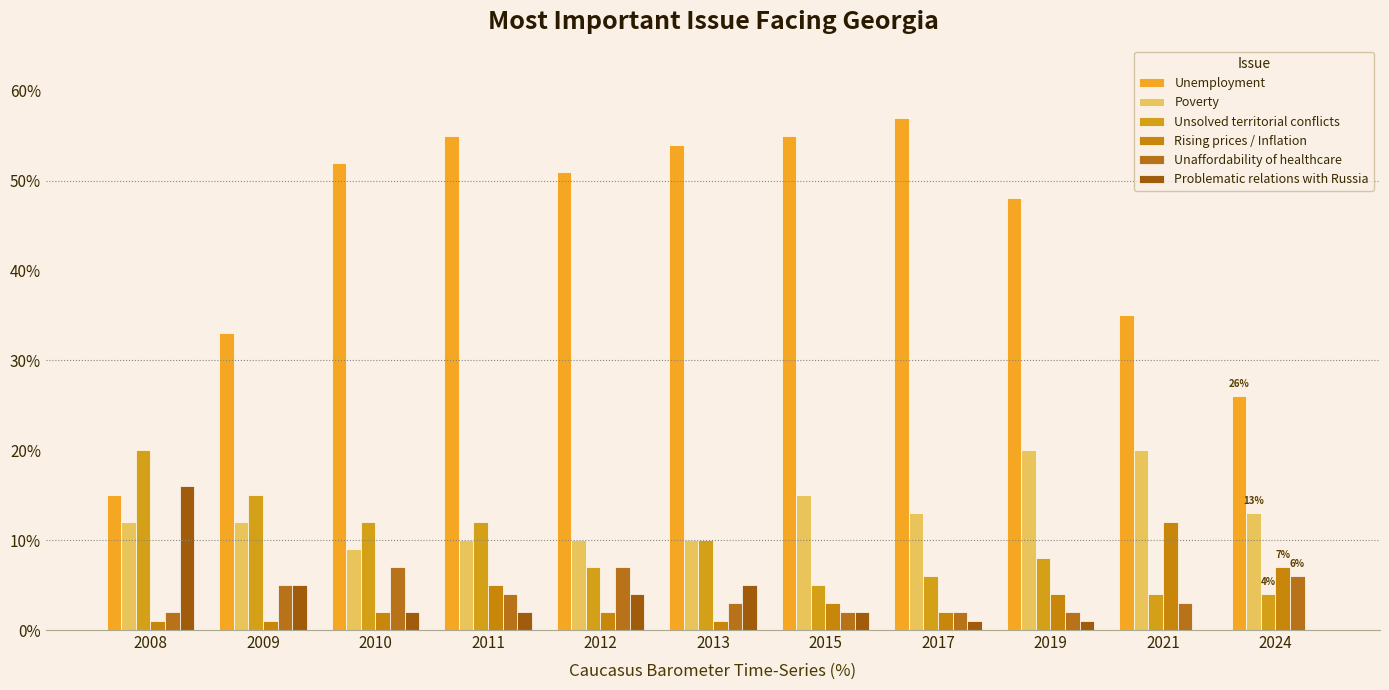

Which series has the largest total across all categories?

Unemployment